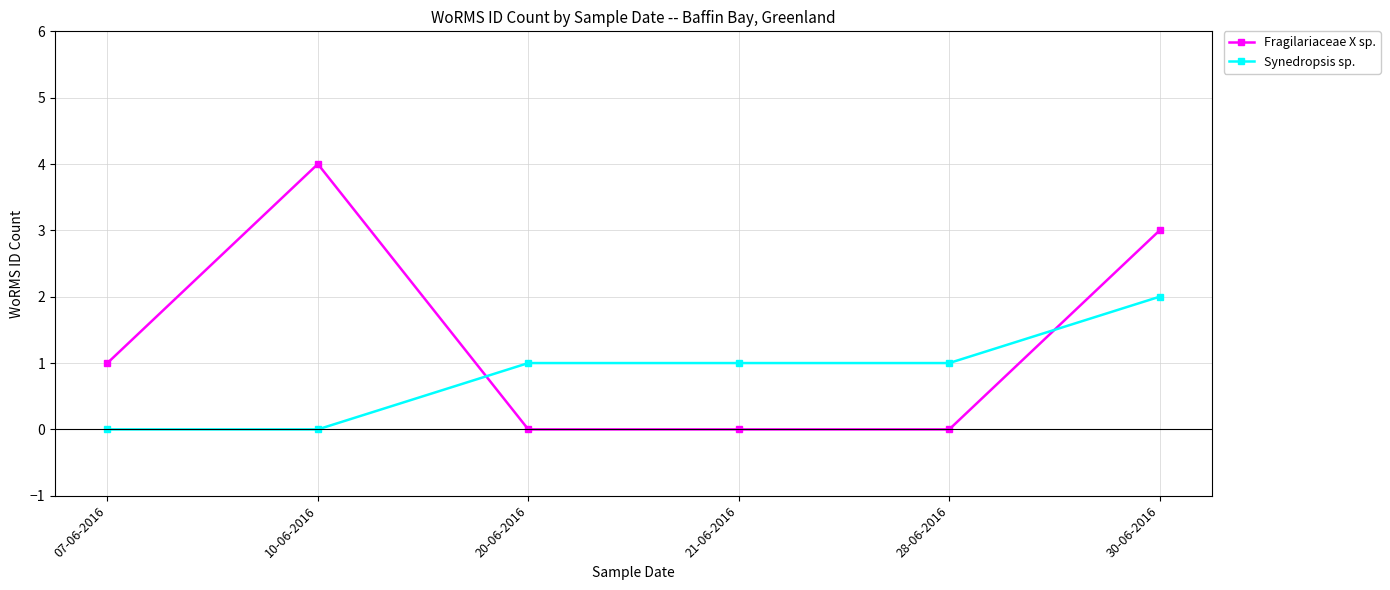

What is the difference between the maximum and minimum values in the Fragilariaceae X sp. series?

4